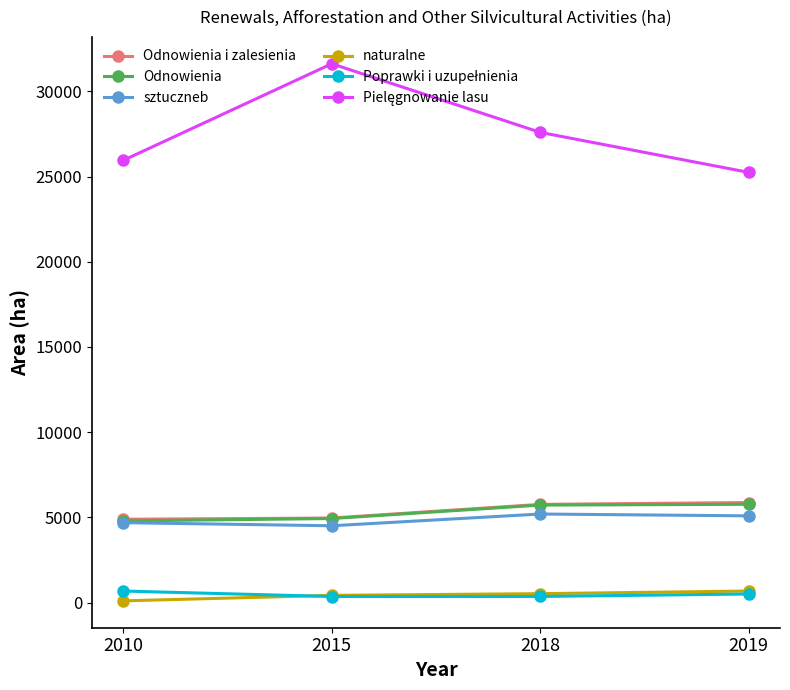

At how many categories does at least one series exceed 20140?

4